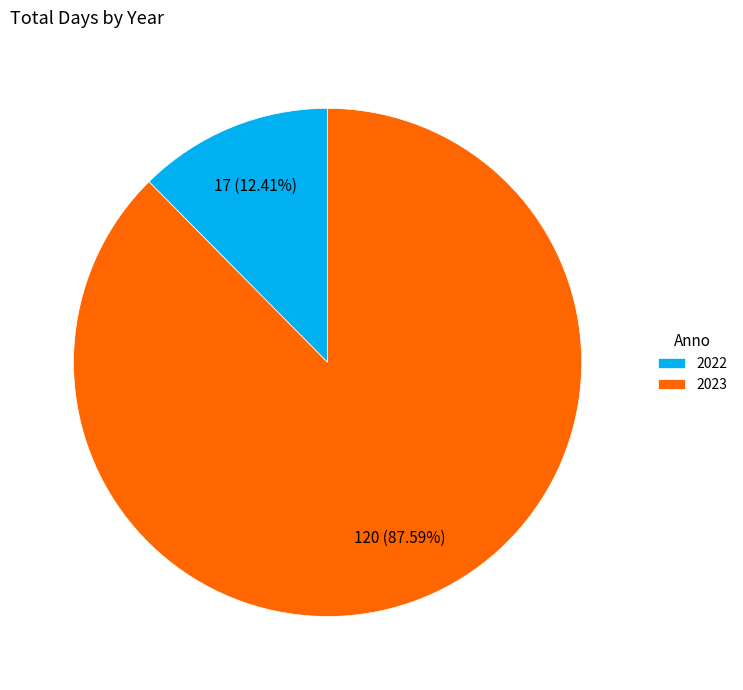

How many slices are in this pie chart?

2